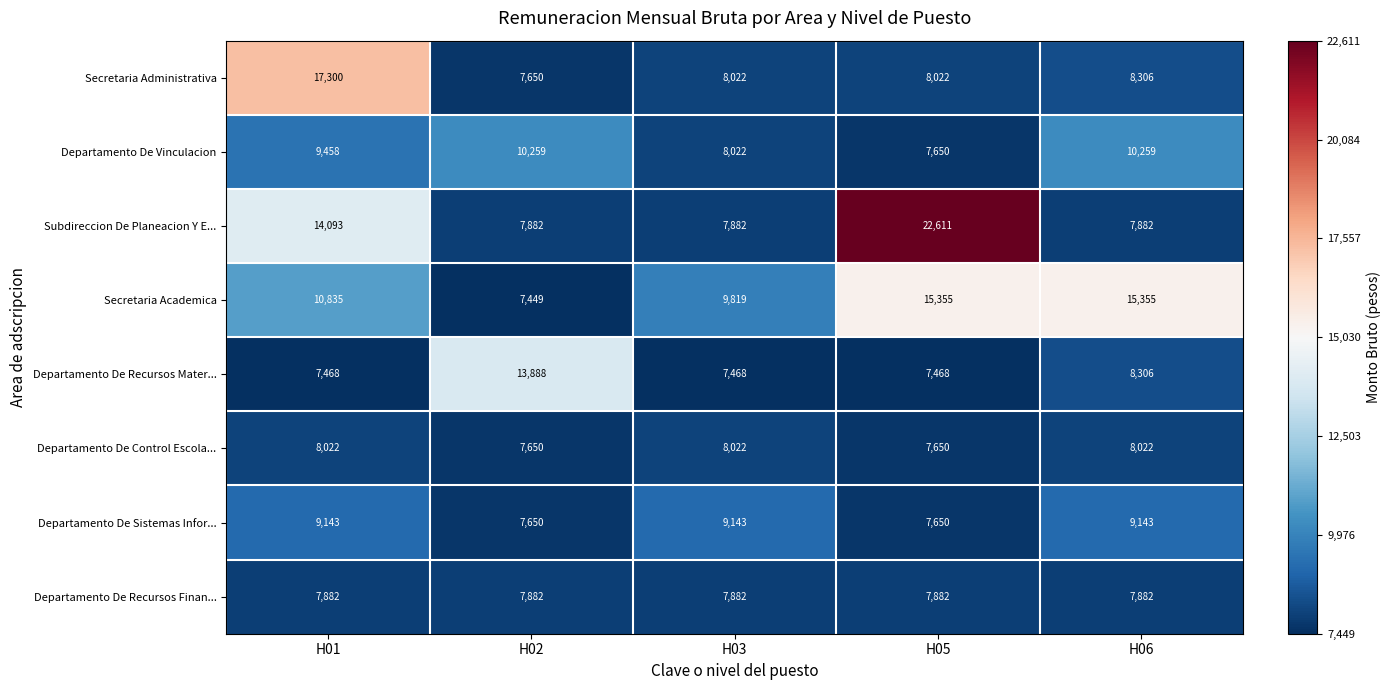

Between H05 and H06, which series saw the biggest shift?

Subdireccion De Planeacion Y E...